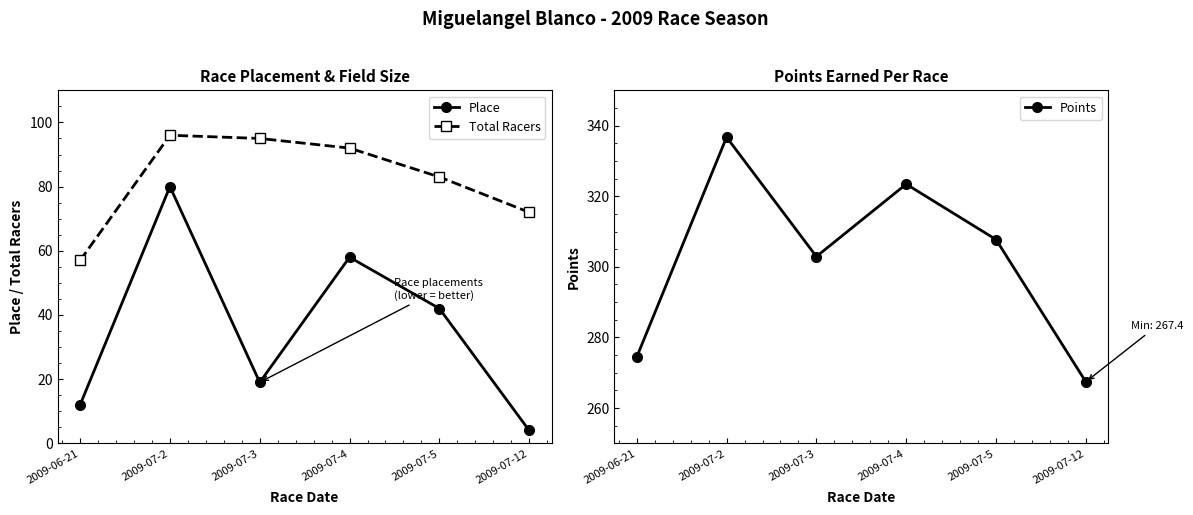

True or false: Points and Place intersect in this chart.

False